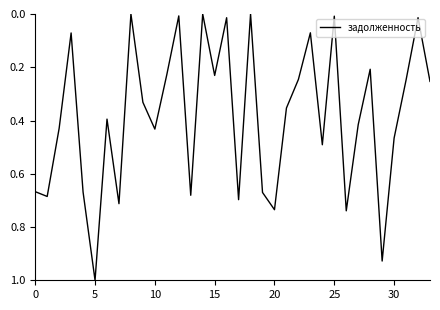

True or false: there are more than 0 points higher than both neighbors.

True